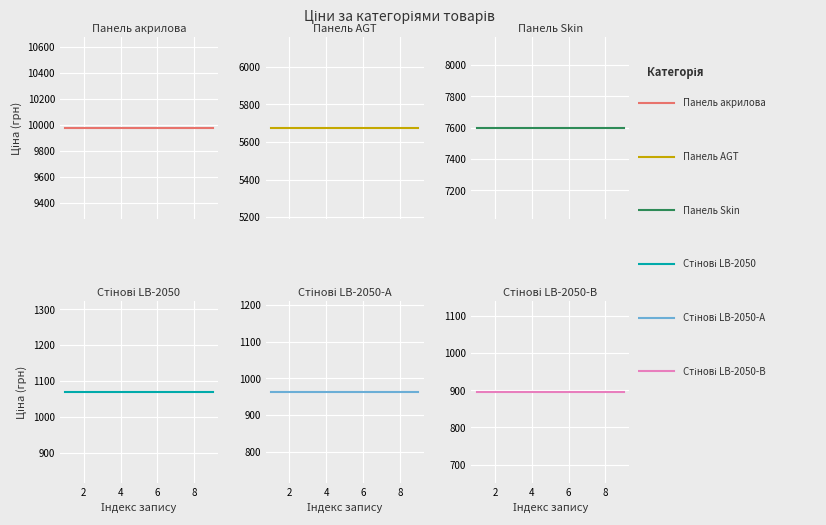

True or false: Стінові LB-2050-В and Панель Skin intersect in this chart.

False